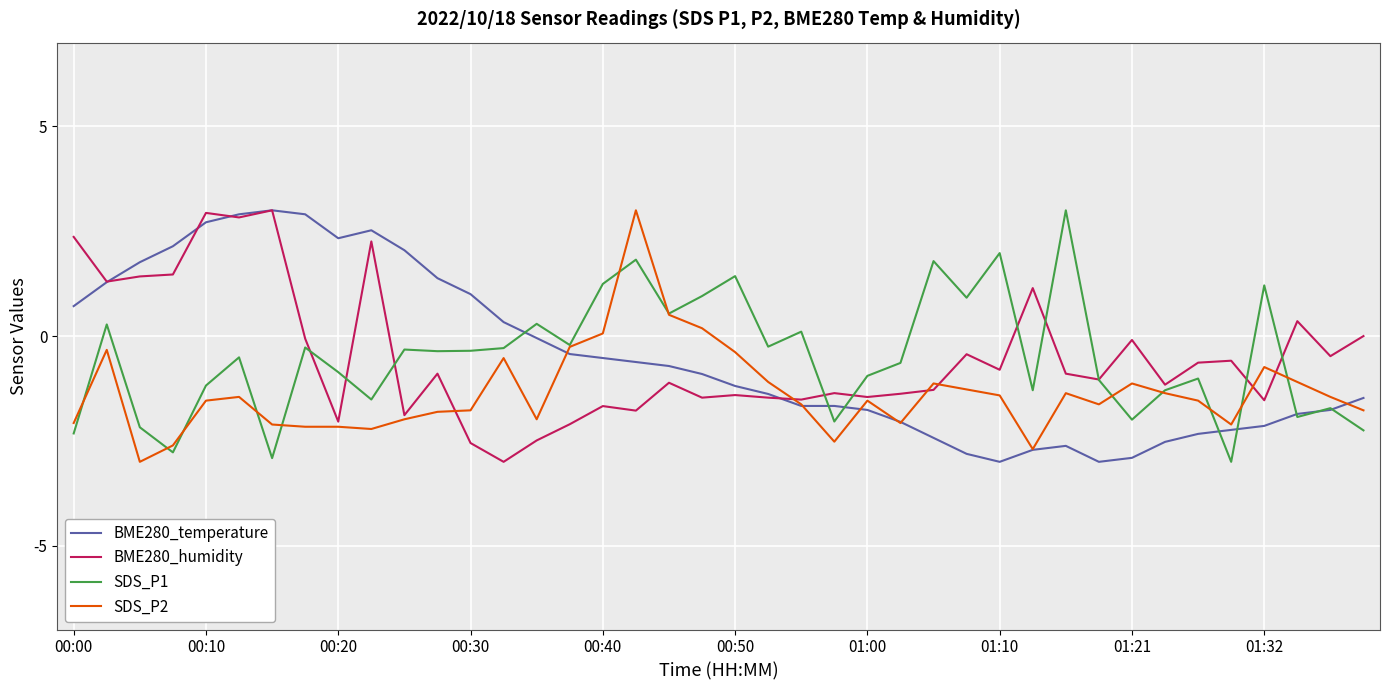

What is the sum of all SDS_P1 values?

-19.9